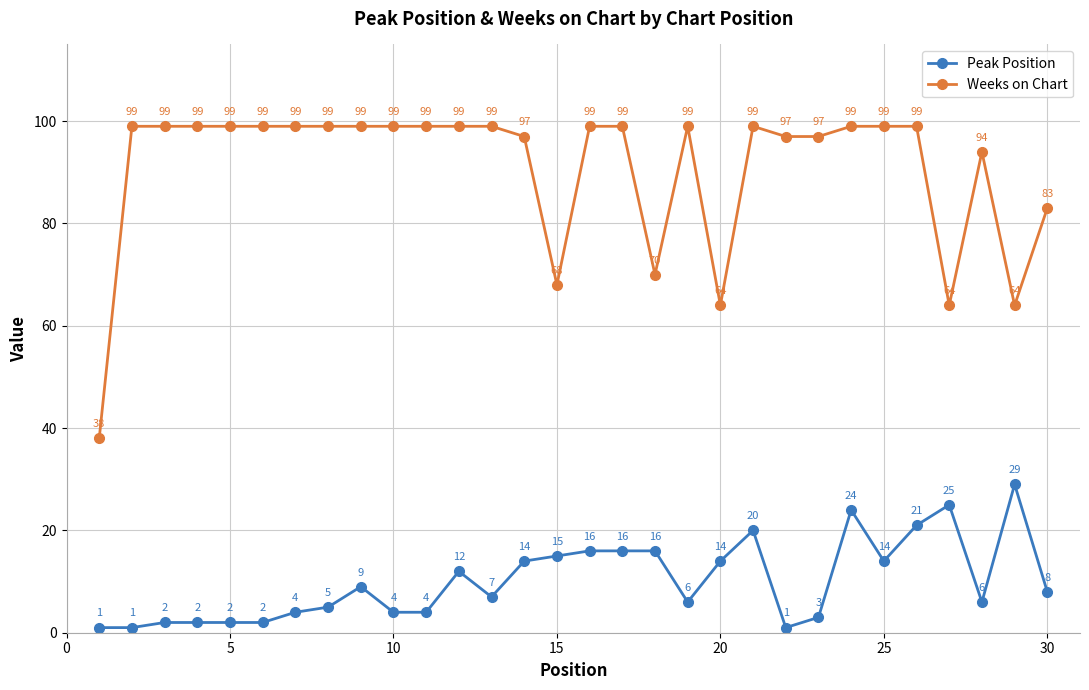

True or false: Peak Position has more than 2 interior local peaks.

True